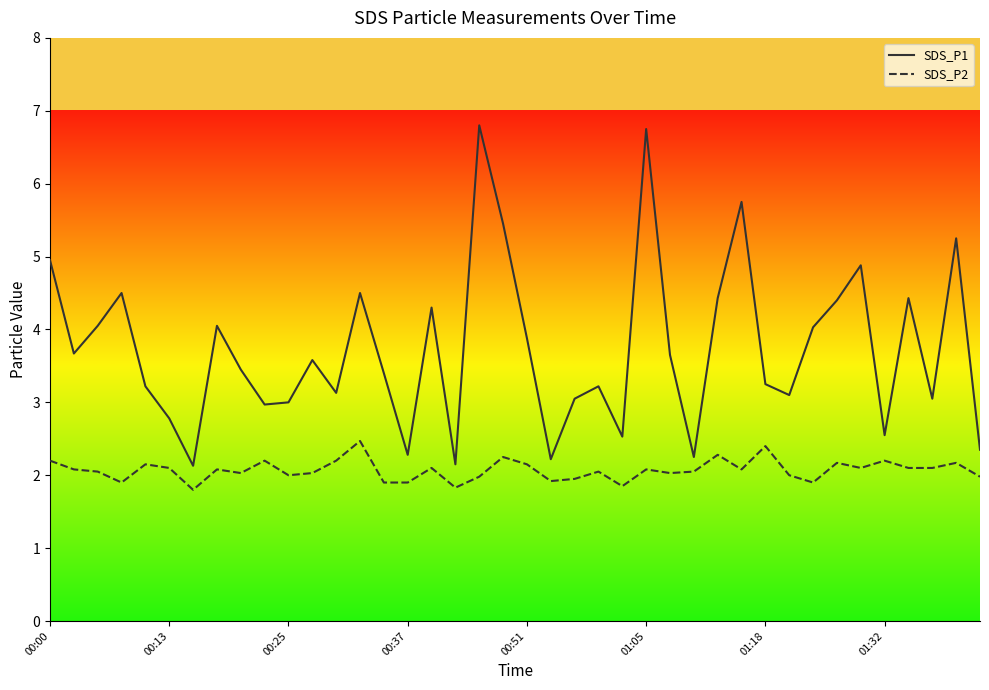

Which series has the widest spread of values?

SDS_P1